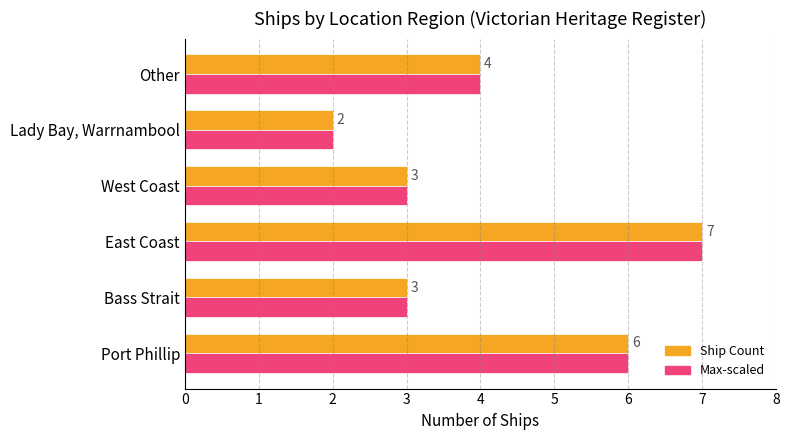

What is the maximum value shown in the chart?

7